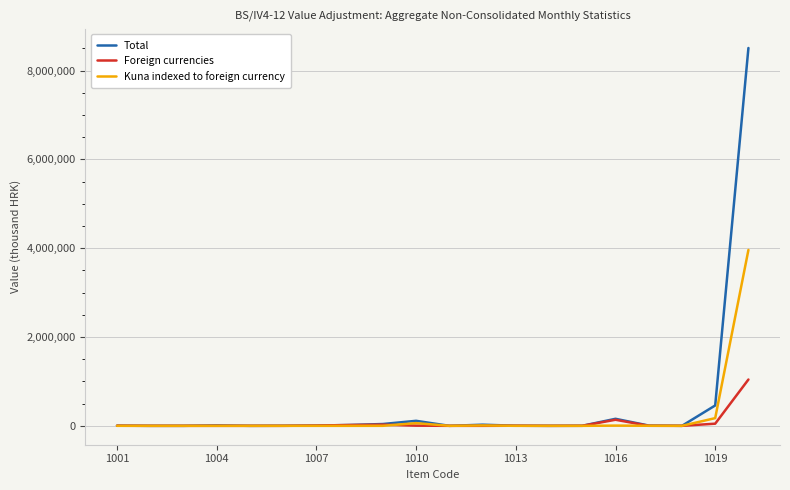

Does the chart display data point markers on the line(s)?

No